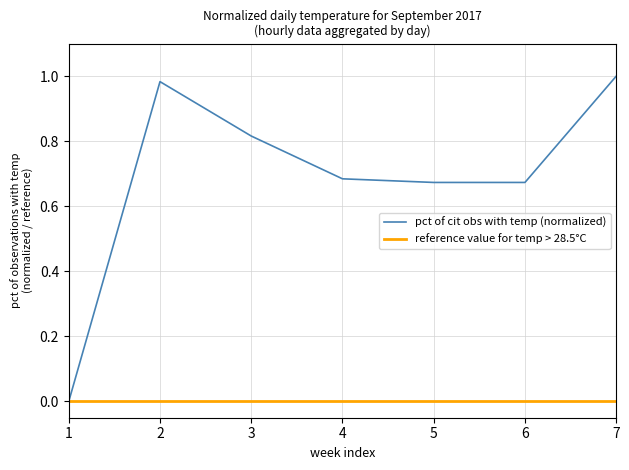

The value of reference value for temp > 28.5°C at 2 is 0.0. True or false?

True